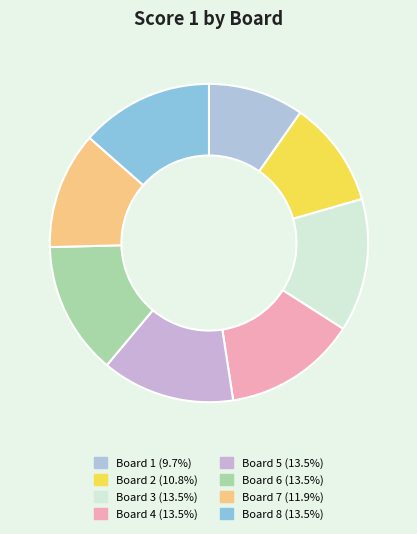

How many slices are in this pie chart?

8